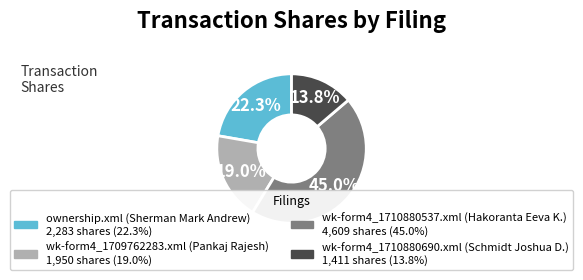

Does ownership.xml represent more than half of the total?

No